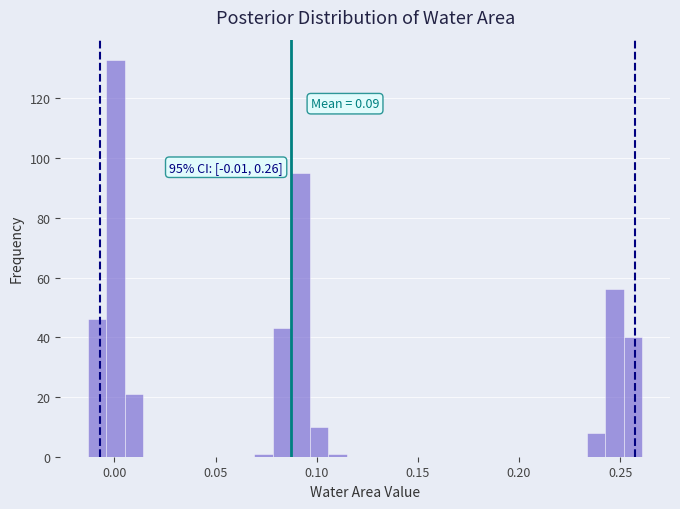

Around what value on the x-axis is the tallest bar? Give the approximate position of its centre, as read against the axis.

0.000